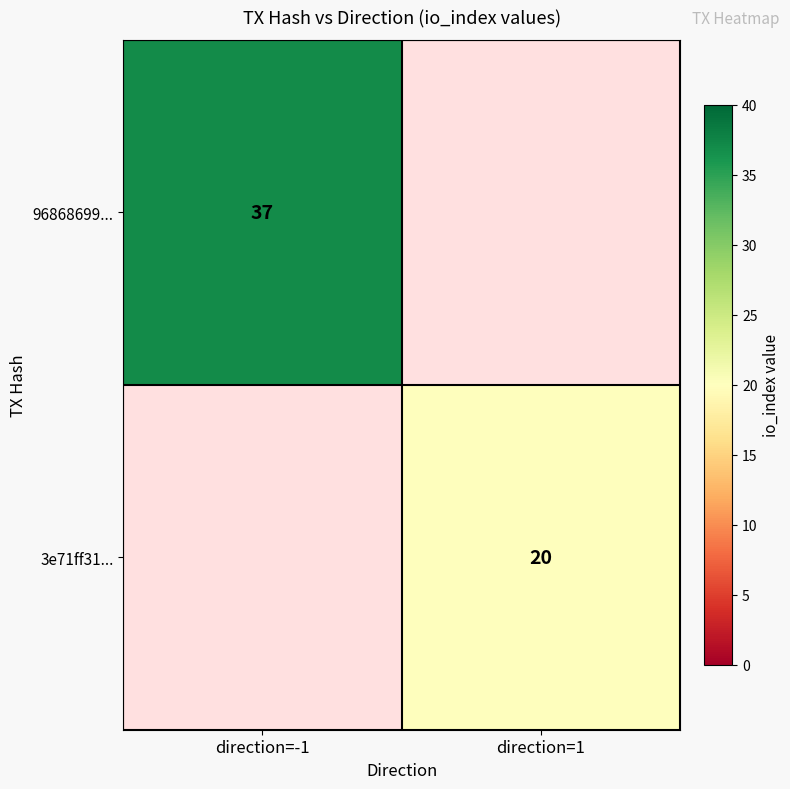

True or false: 96868699... has a value of 37 at direction=-1.

True